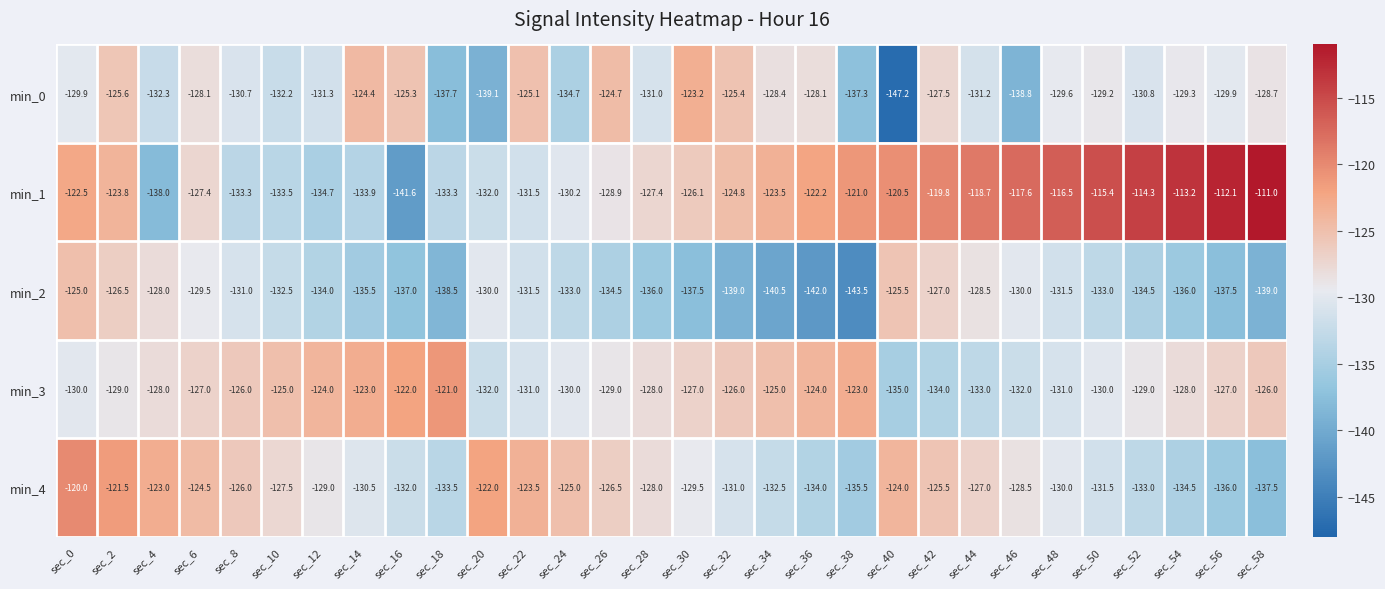

The min_2 series shows -39.5 at sec_46. True or false?

False